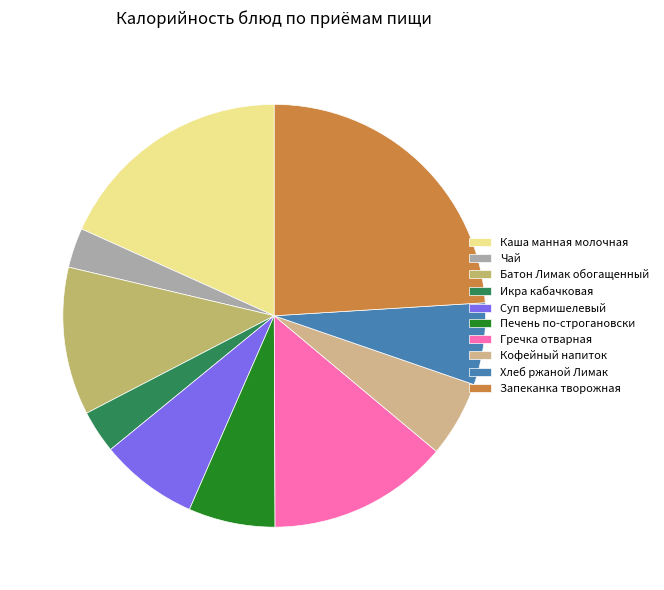

What is the largest slice in the pie chart?

Запеканка творожная